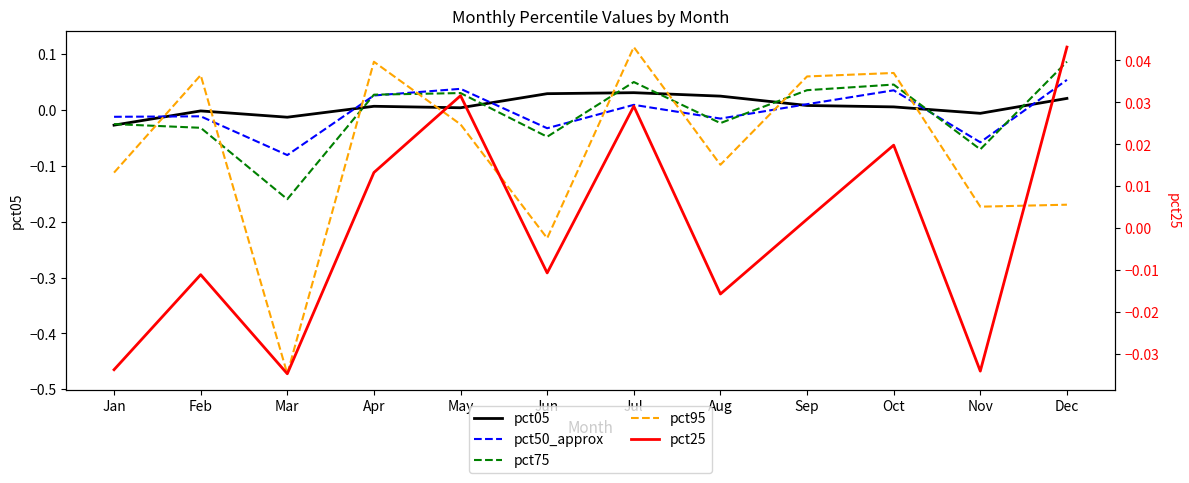

Where is the first local minimum for pct75?

Mar